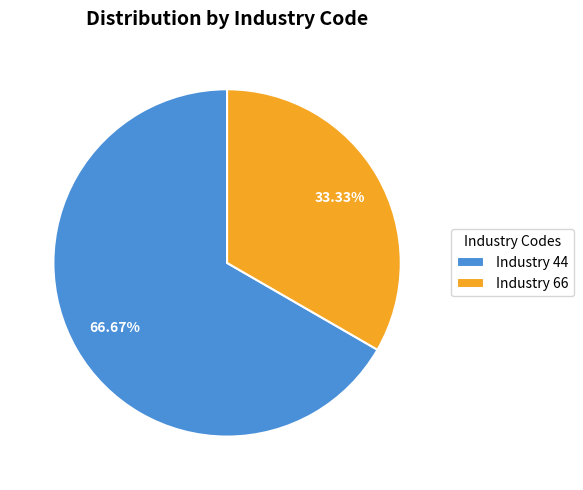

Which slice represents more than half of the pie?

Industry 44